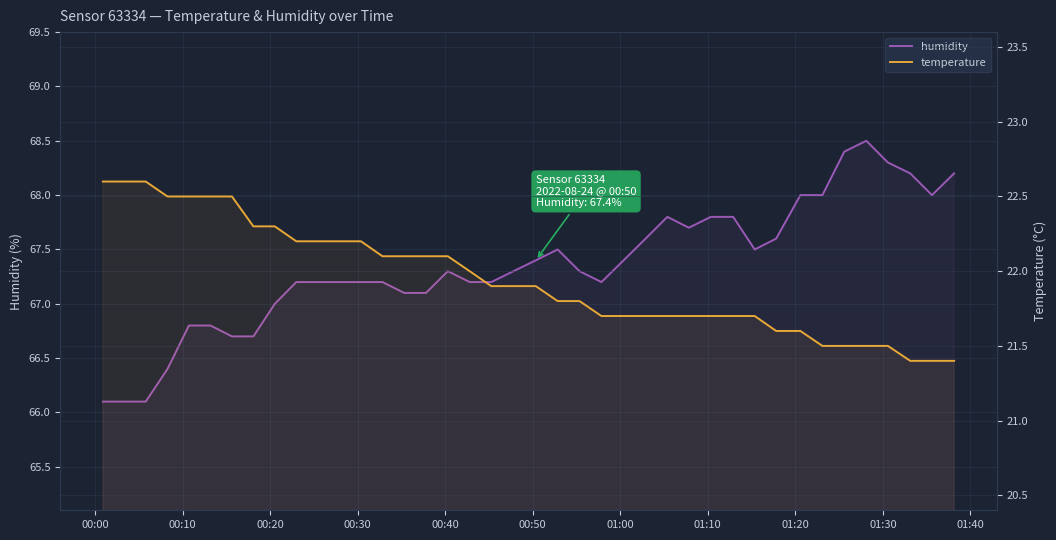

How many interior local valleys does the humidity series have?

4